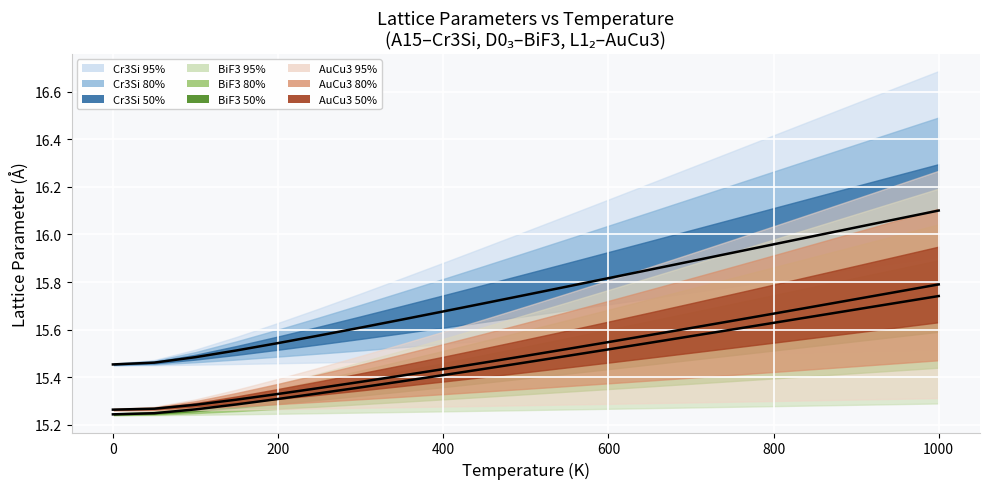

What is the lowest value of the L1_2--AuCu3 a=3.9345 series?

15.3